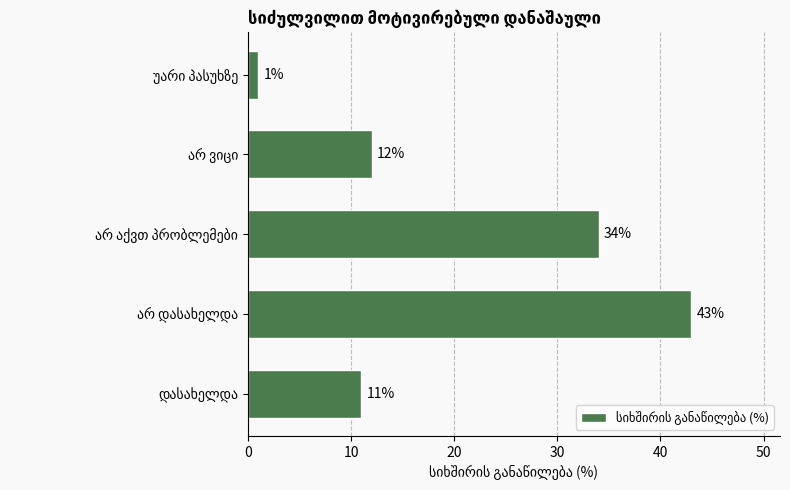

What is the difference between the maximum and minimum values?

42